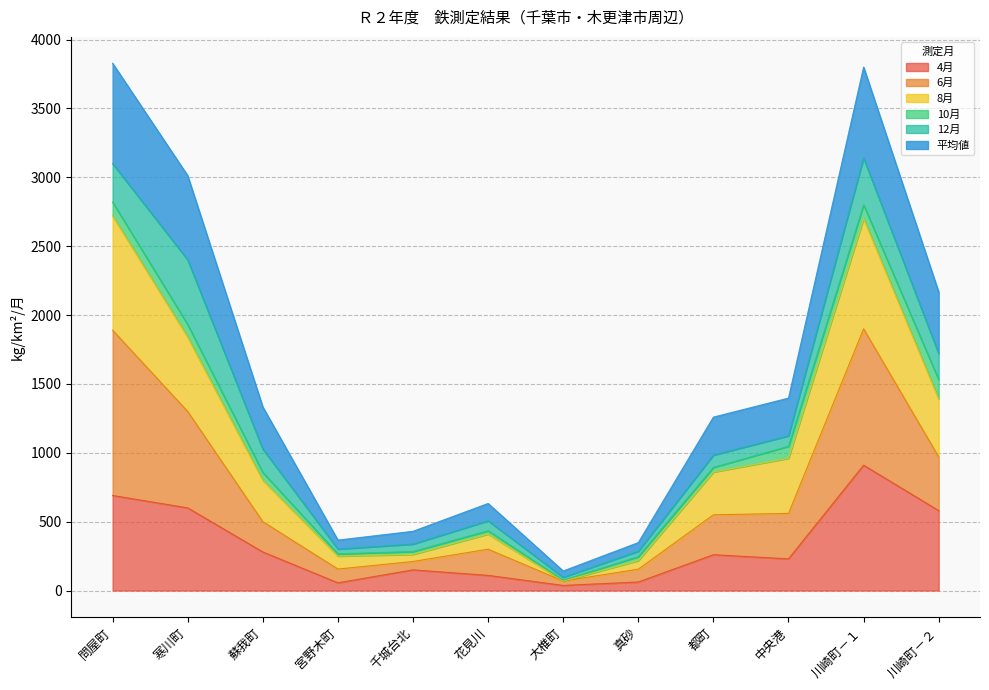

What is the label of the 9th point from the right?

宮野木町